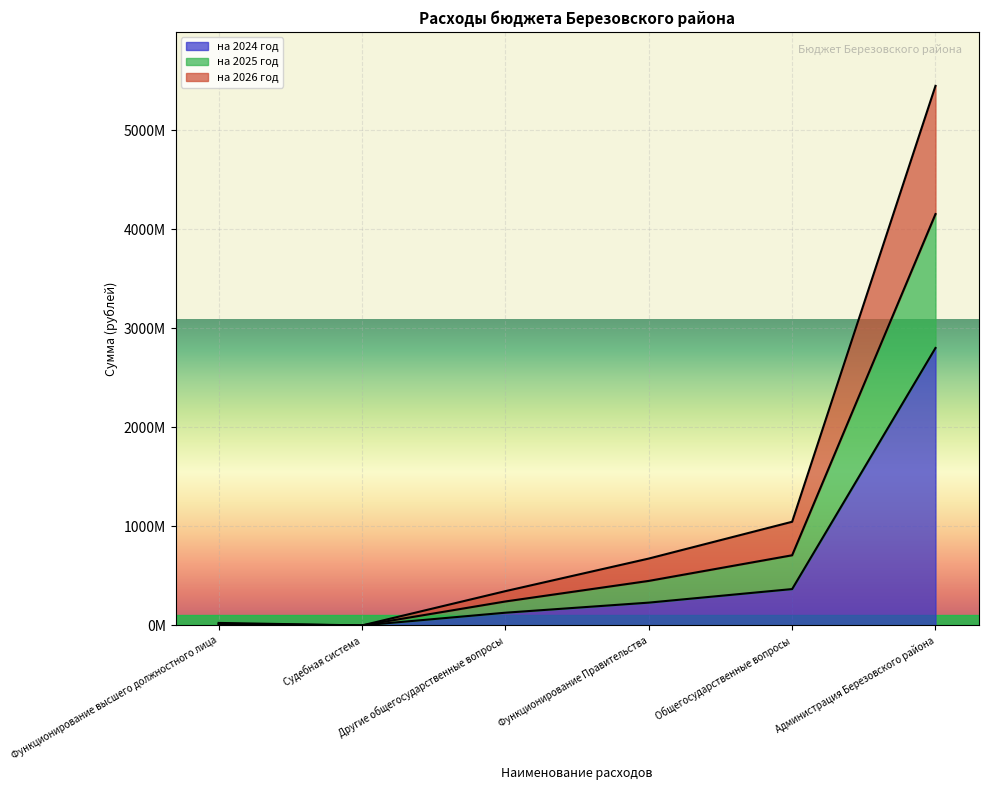

What are all the series names shown in the legend?

на 2024 год, на 2025 год, на 2026 год